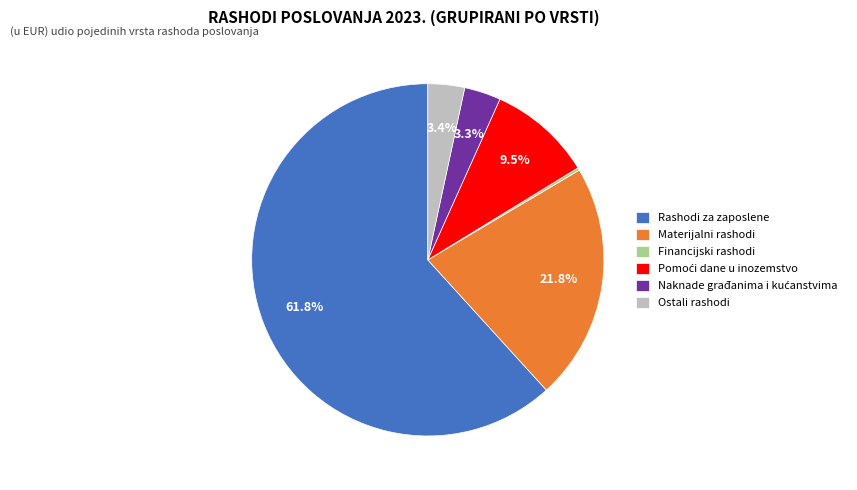

Which slice is the largest?

Rashodi za zaposlene